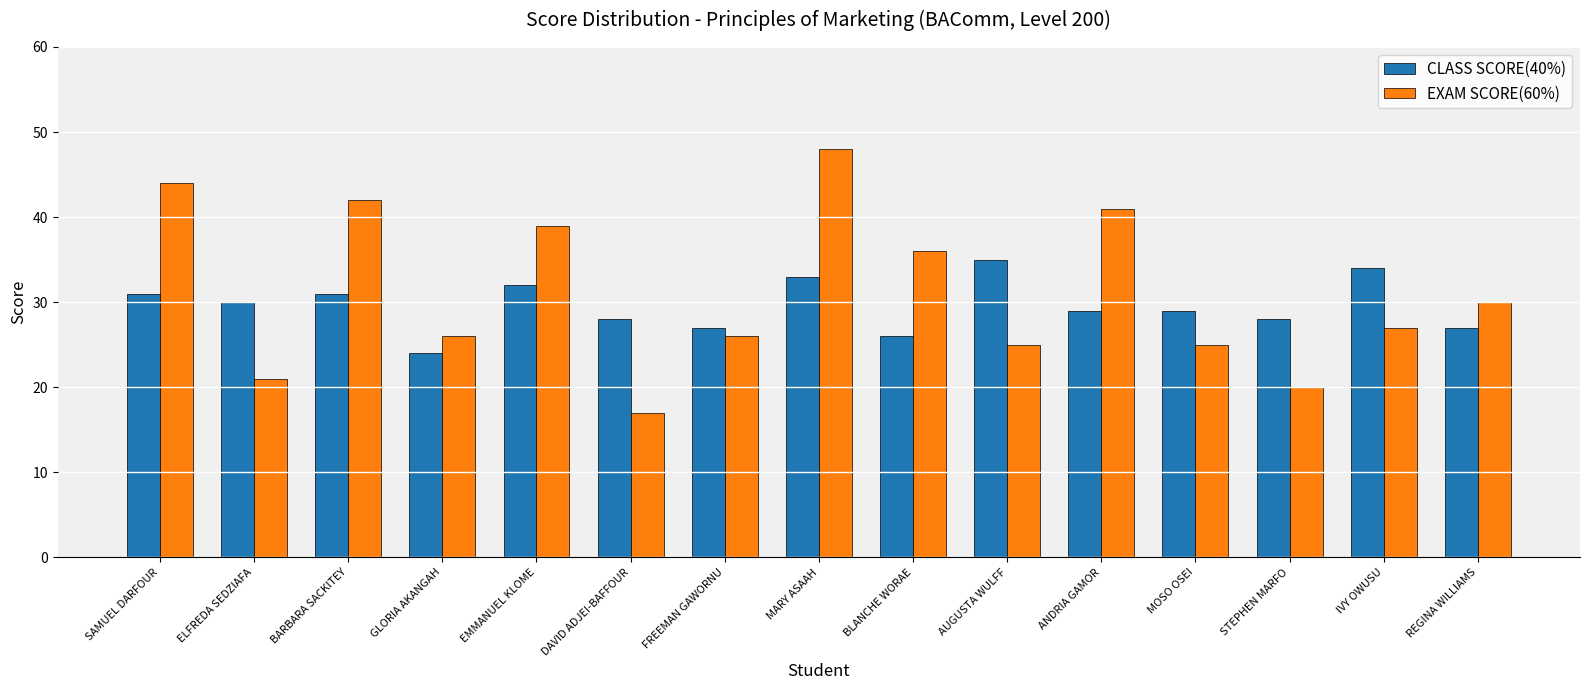

How many values in the EXAM SCORE(60%) series are below 27?

7